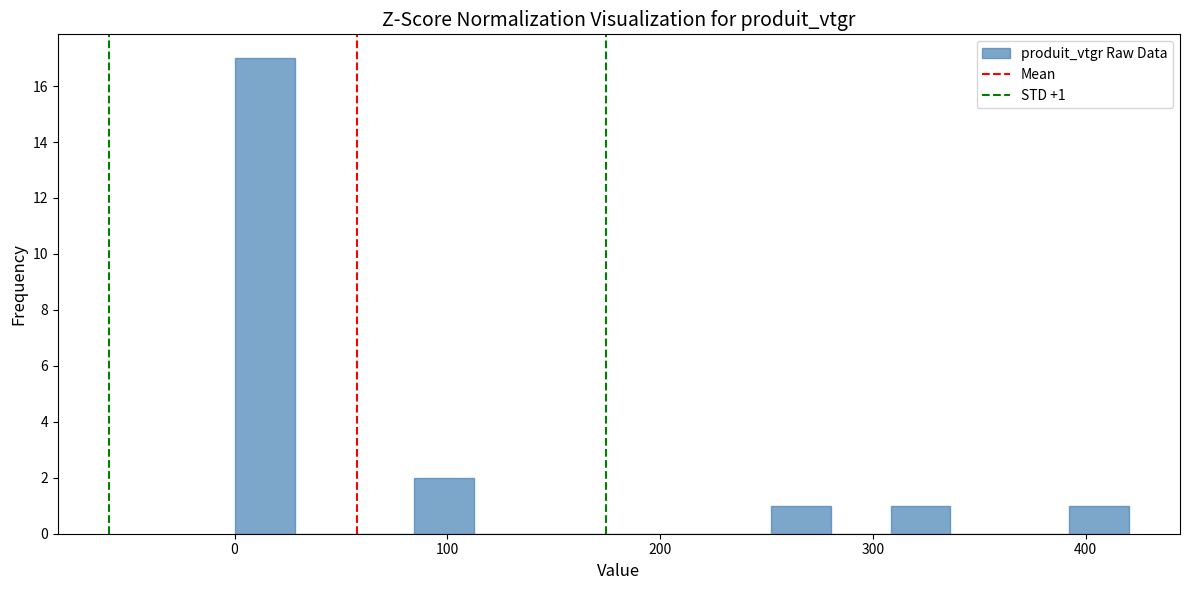

Read against the x-axis, roughly where is the centre of the tallest bar?

10